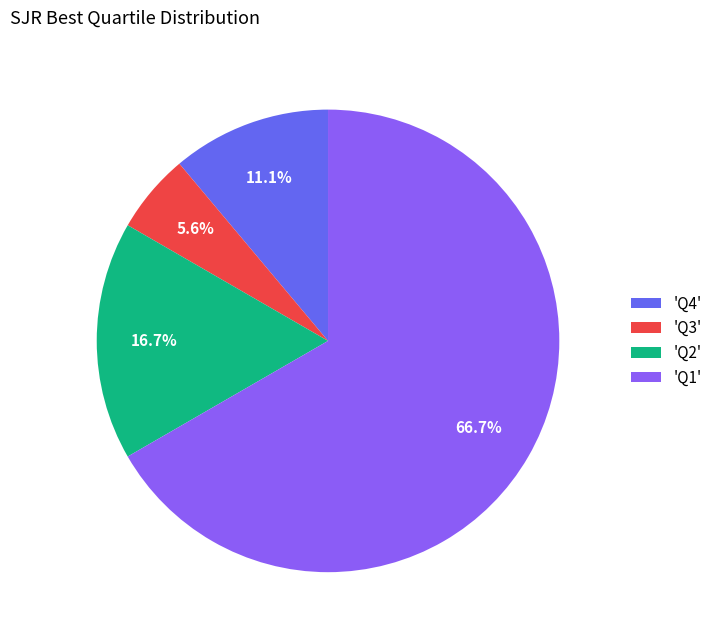

To the nearest percent, what is the difference between the largest and smallest slice percentages?

61%